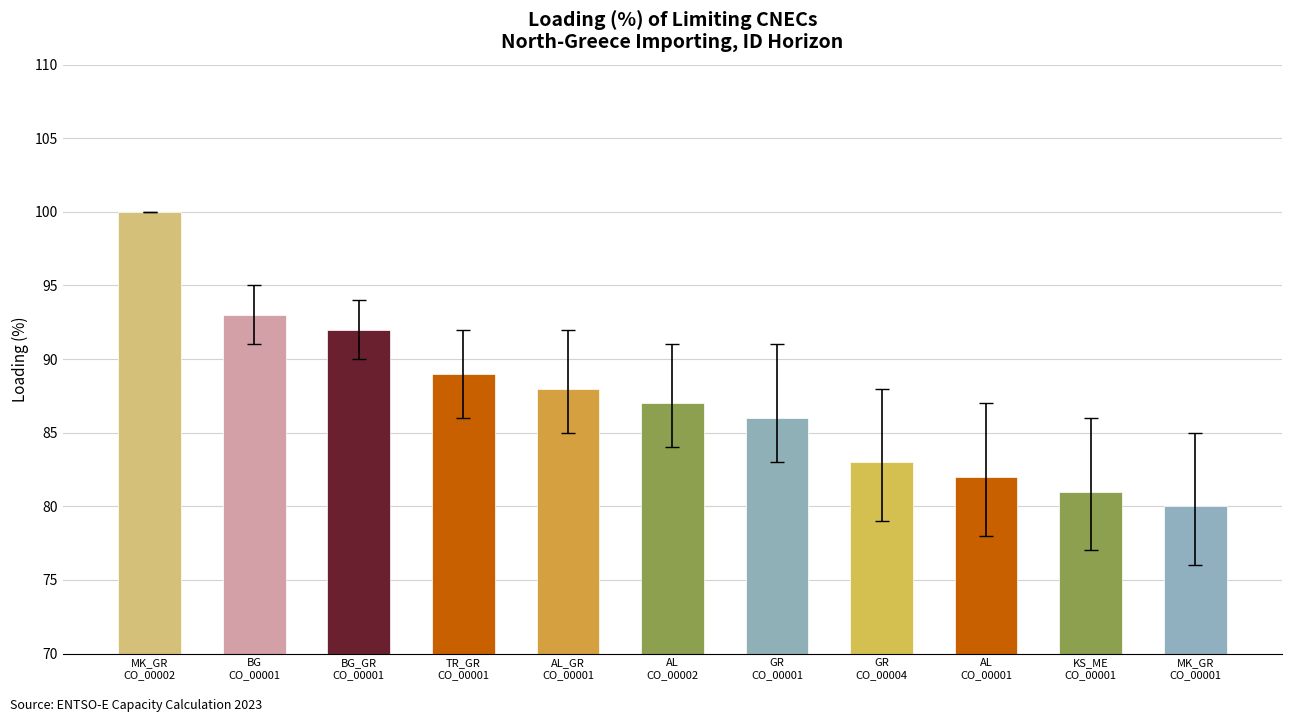

Does the chart contain stacked bars?

No